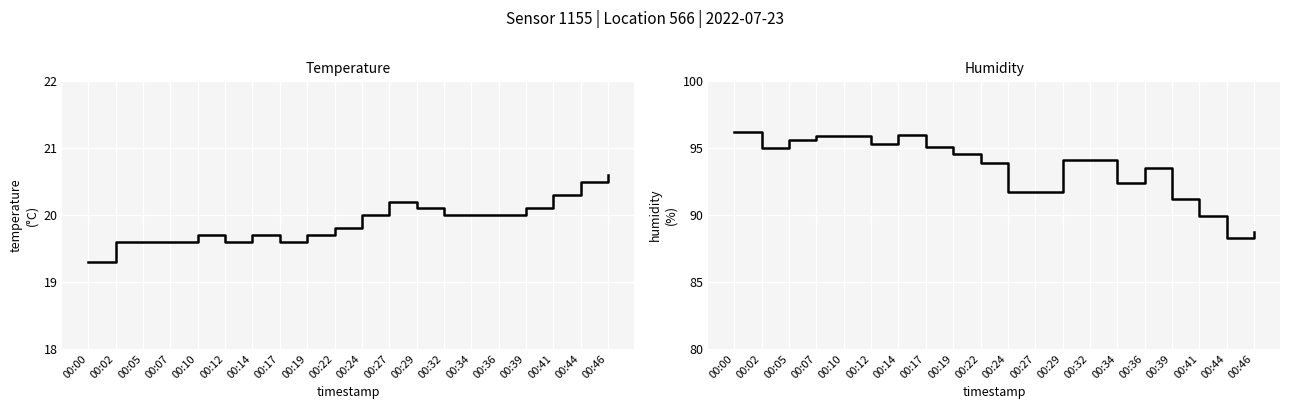

True or false: humidity and temperature cross at least once.

False